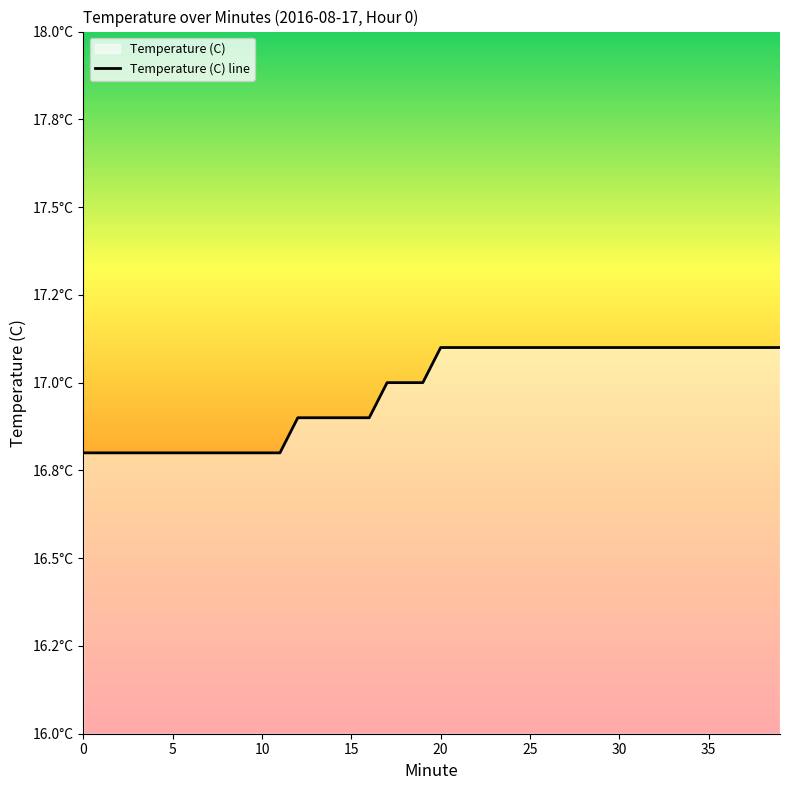

What is the sum of all values?

679.1